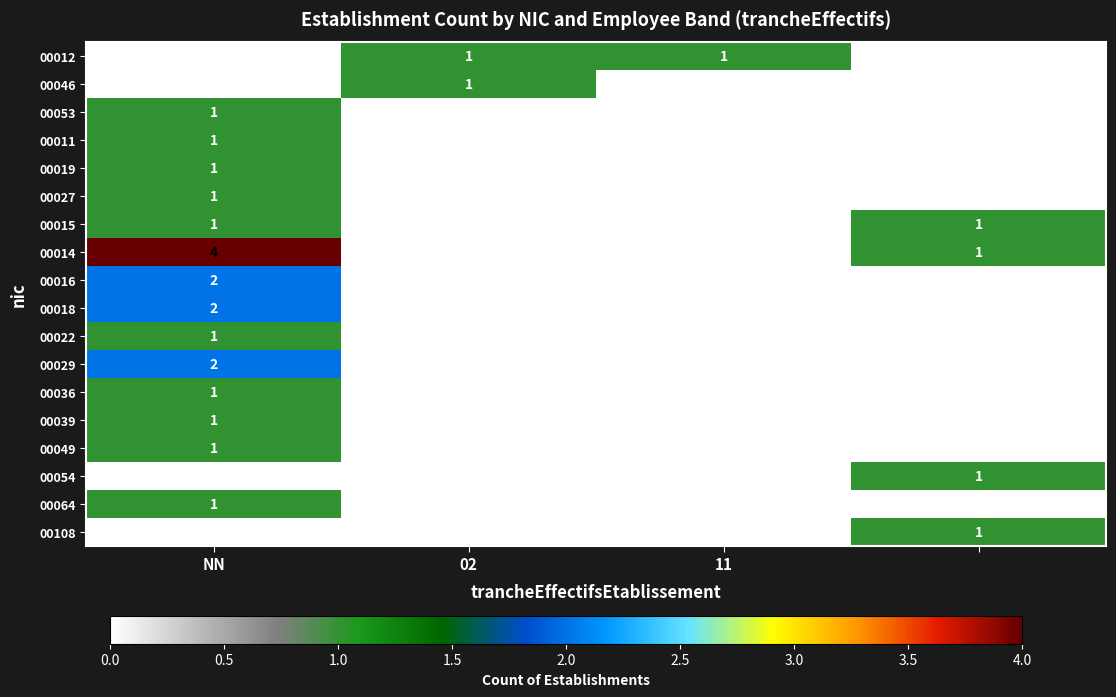

How many 00053 values are between 0 and 1?

4